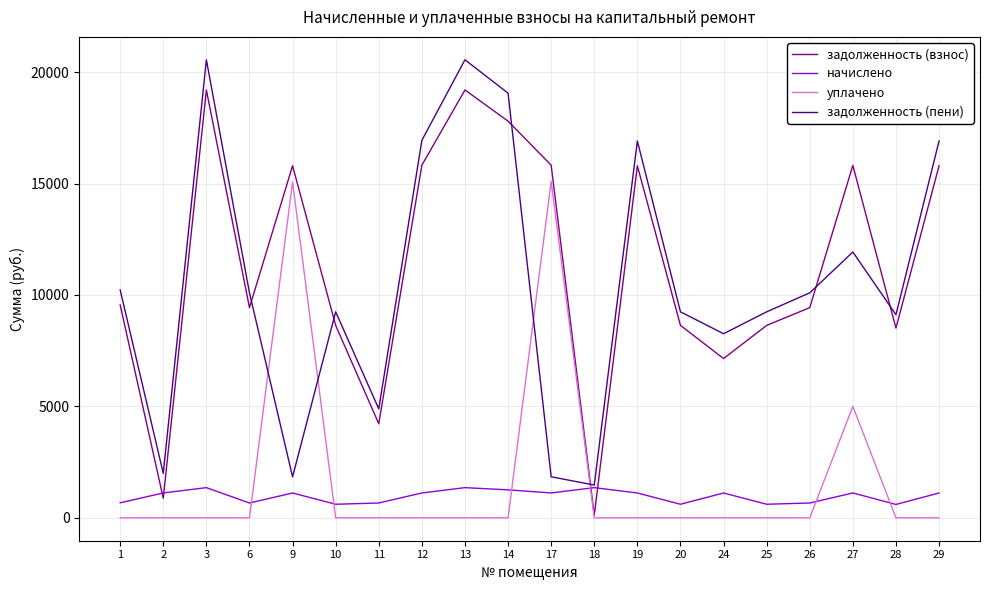

Between 1 and 3, which series saw the biggest shift?

задолженность (пени)